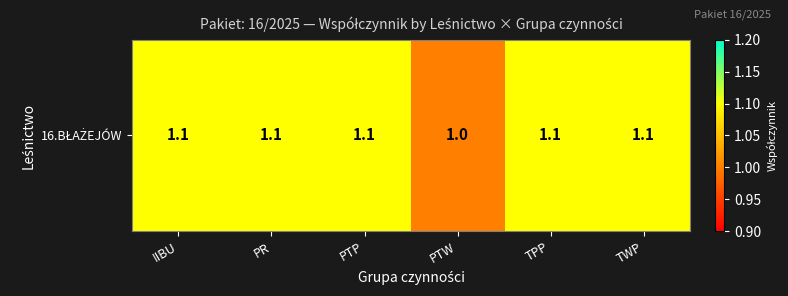

Reading left to right, list all the values displayed in this chart.

IIBU=1.1	PR=1.1	PTP=1.1	PTW=1.0	TPP=1.1	TWP=1.1